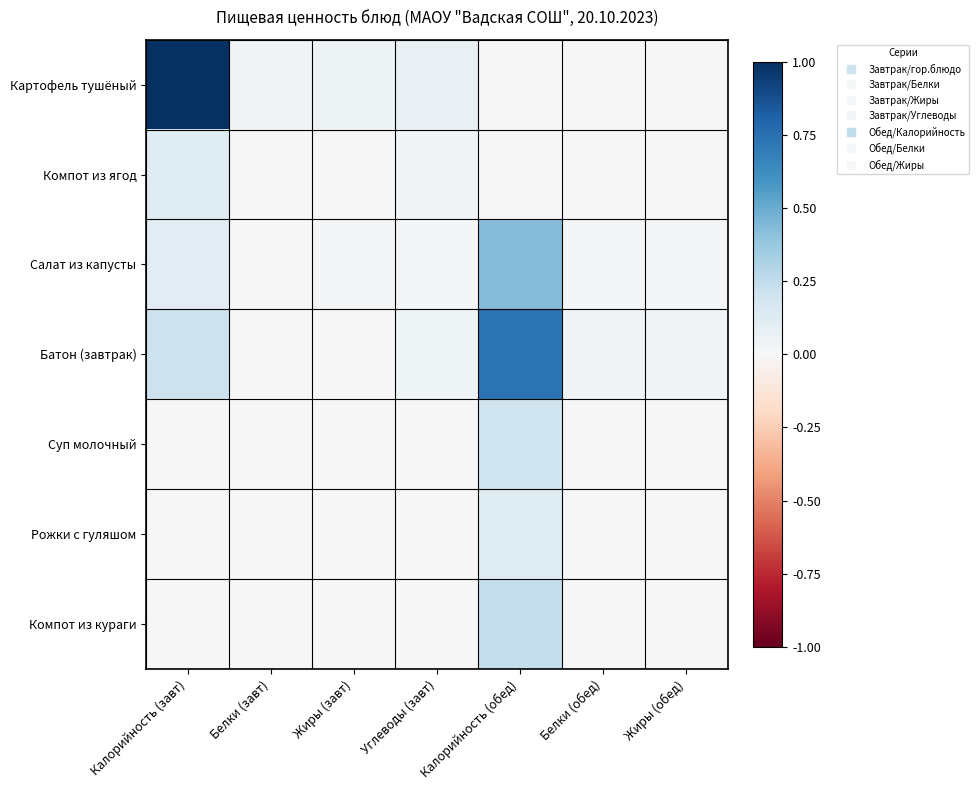

Reading left to right, transcribe all the data shown in this chart.

Картофель тушёный: Калорийность (завт)=1.0	Белки (завт)=0.0	Жиры (завт)=0.0	Углеводы (завт)=0.1	Калорийность (обед)=0.0	Белки (обед)=0.0	Жиры (обед)=0.0
Компот из ягод: Калорийность (завт)=0.1	Белки (завт)=0.0	Жиры (завт)=0.0	Углеводы (завт)=0.0	Калорийность (обед)=0.0	Белки (обед)=0.0	Жиры (обед)=0.0
Салат из капусты: Калорийность (завт)=0.1	Белки (завт)=0.0	Жиры (завт)=0.0	Углеводы (завт)=0.0	Калорийность (обед)=0.4	Белки (обед)=0.0	Жиры (обед)=0.0
Батон (завтрак): Калорийность (завт)=0.2	Белки (завт)=0.0	Жиры (завт)=0.0	Углеводы (завт)=0.0	Калорийность (обед)=0.7	Белки (обед)=0.0	Жиры (обед)=0.0
Суп молочный: Калорийность (завт)=0.0	Белки (завт)=0.0	Жиры (завт)=0.0	Углеводы (завт)=0.0	Калорийность (обед)=0.2	Белки (обед)=0.0	Жиры (обед)=0.0
Рожки с гуляшом: Калорийность (завт)=0.0	Белки (завт)=0.0	Жиры (завт)=0.0	Углеводы (завт)=0.0	Калорийность (обед)=0.1	Белки (обед)=0.0	Жиры (обед)=0.0
Компот из кураги: Калорийность (завт)=0.0	Белки (завт)=0.0	Жиры (завт)=0.0	Углеводы (завт)=0.0	Калорийность (обед)=0.2	Белки (обед)=0.0	Жиры (обед)=0.0